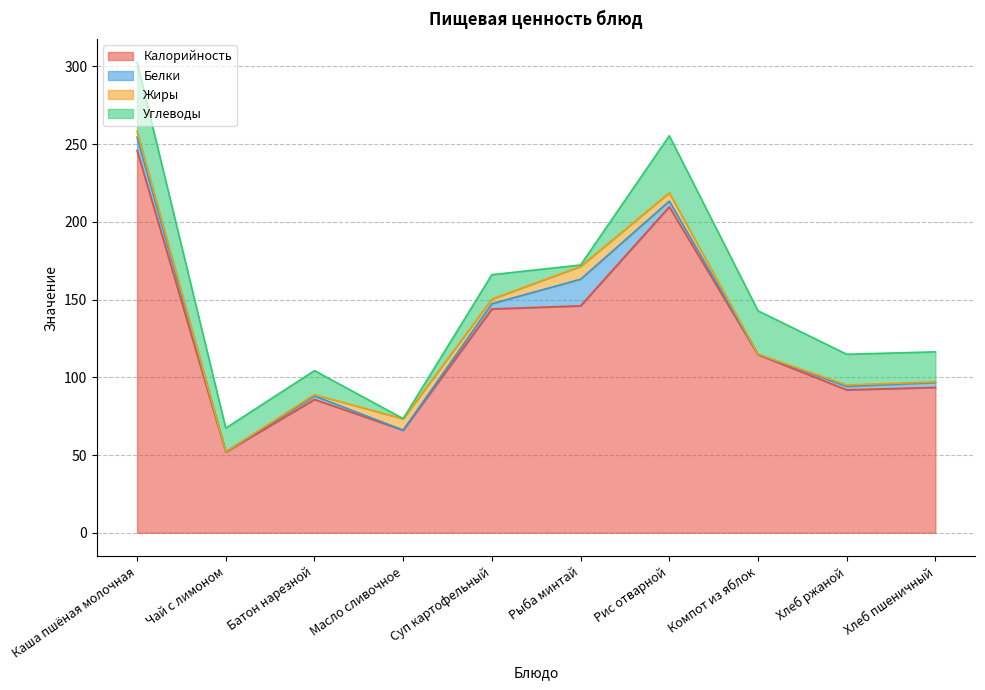

The value of Углеводы at Хлеб пшеничный is 6.5. True or false?

False